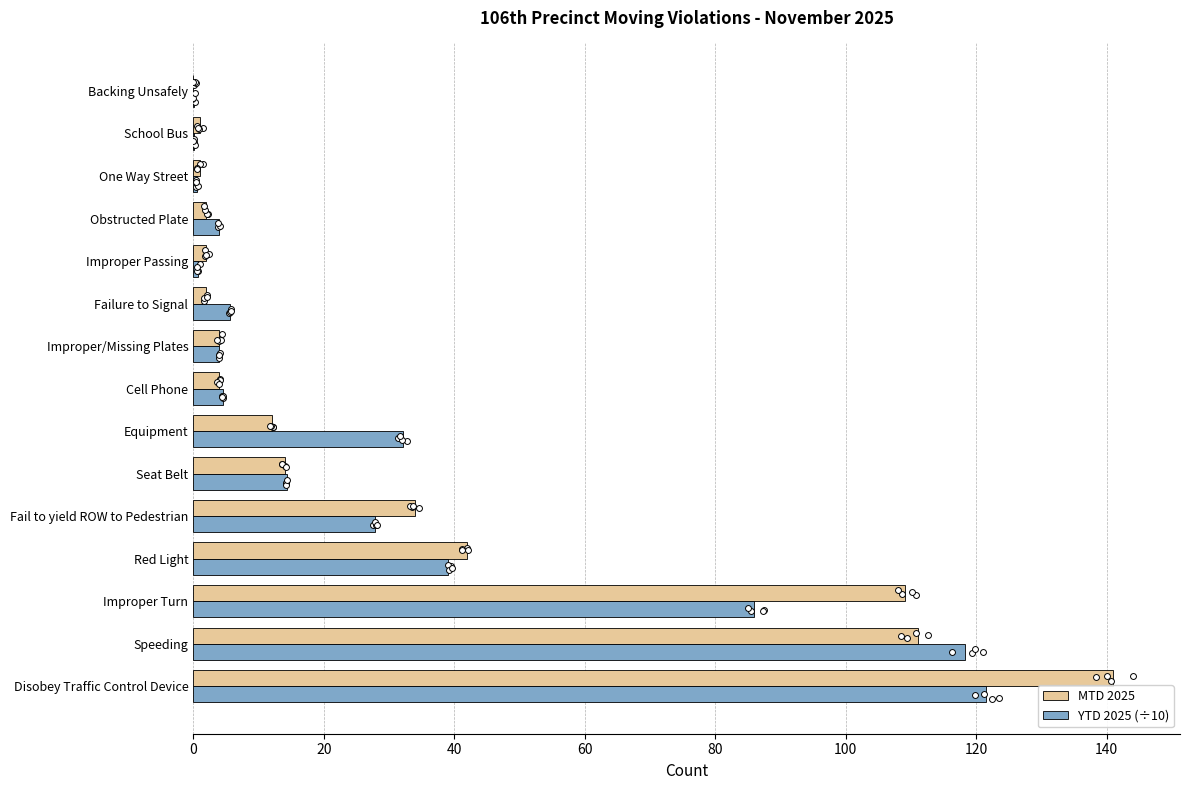

Which series contains the lowest Y value?

MTD 2025